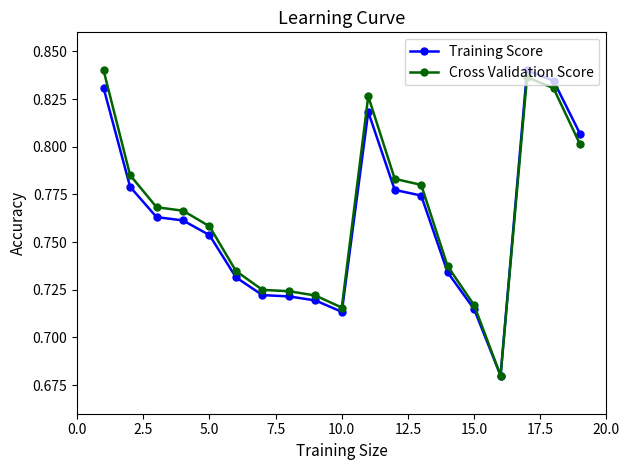

What are all the series names shown in the legend?

Training Score, Cross Validation Score